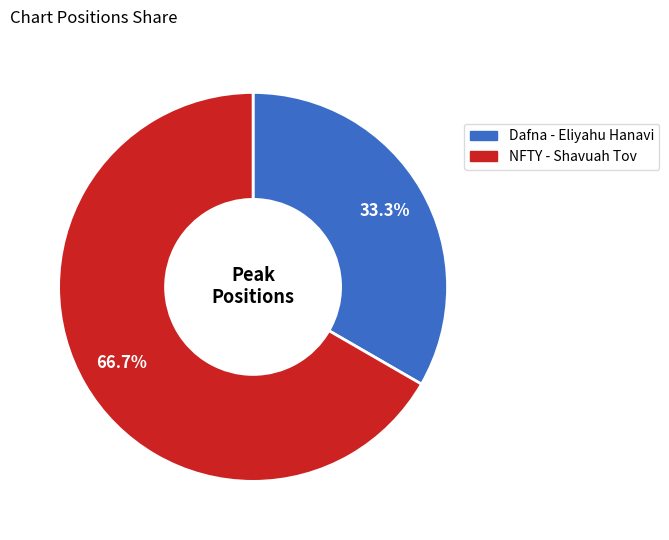

Approximately how many times larger is the value at NFTY - Shavuah Tov compared to Dafna - Eliyahu Hanavi?

2.0